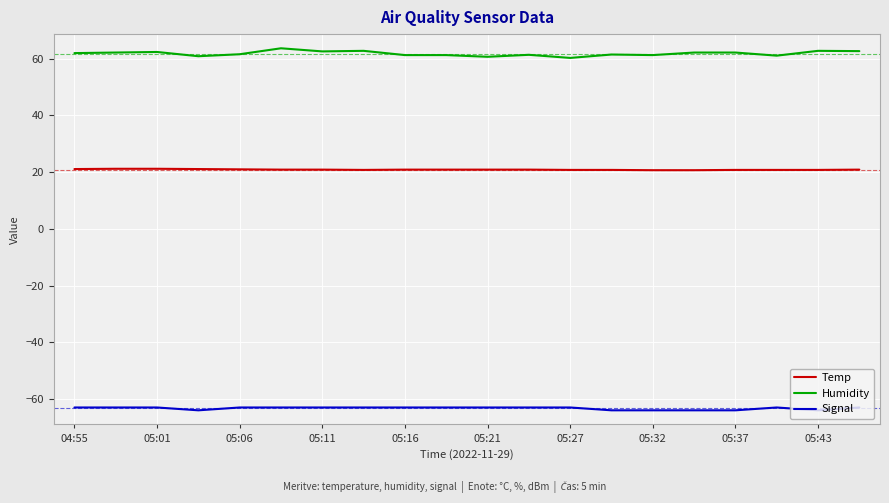

What is the maximum value for Temp?

21.2